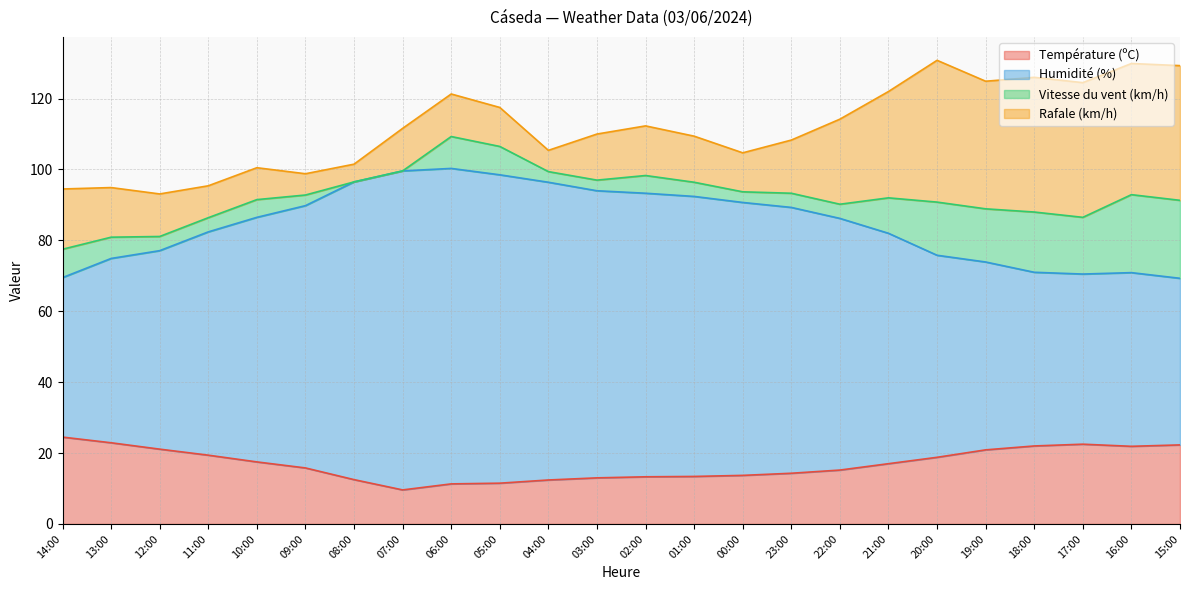

The value of Humidité (%) at 17:00 is 46.7. True or false?

False